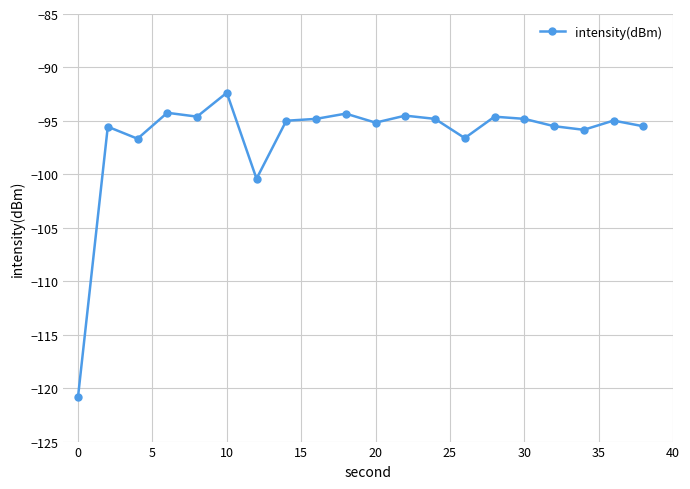

What is the difference between the maximum and minimum values?

28.4